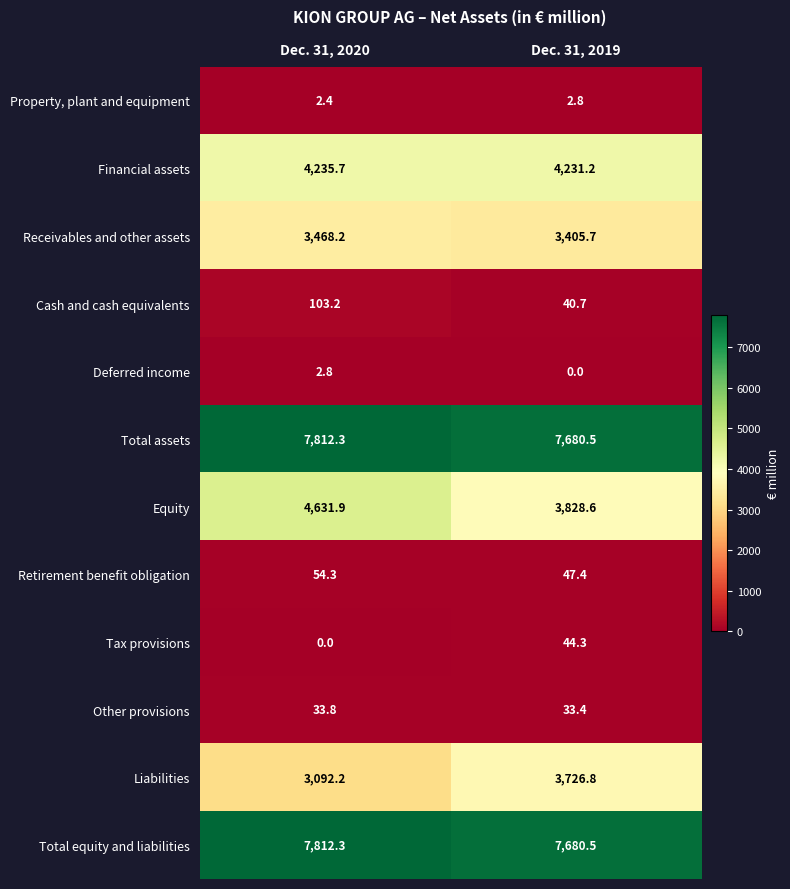

What is the maximum value shown in the chart?

7812.3